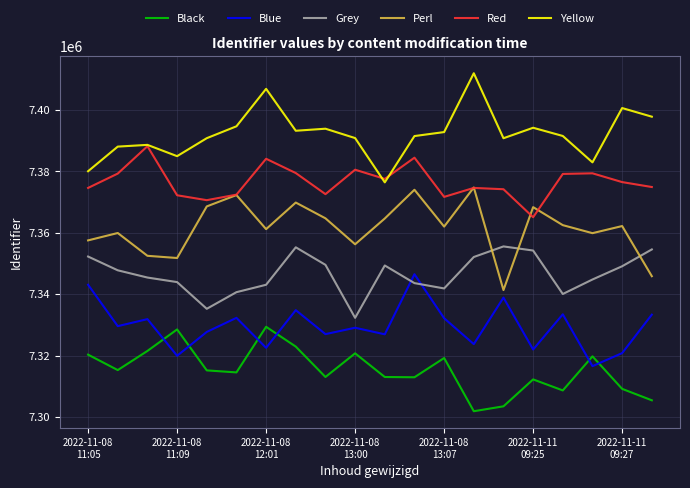

List the series in order of their peak value, lowest first.

Black, Blue, Grey, Perl, Red, Yellow